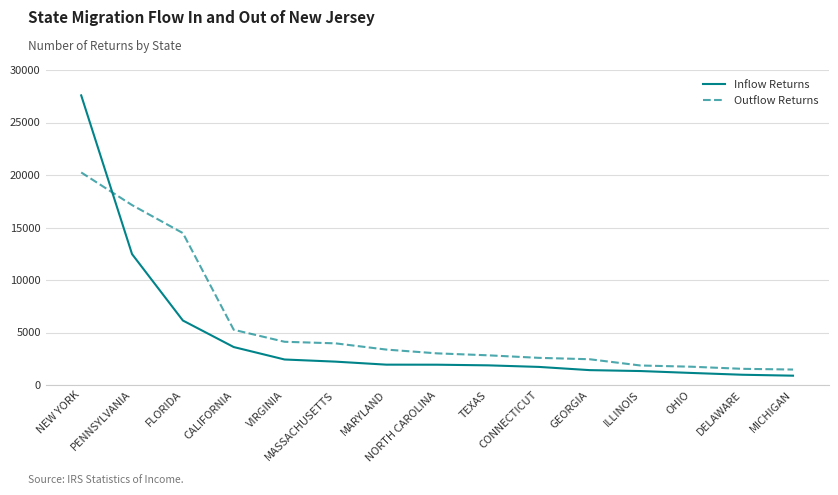

Which series has the largest total across all categories?

Outflow Returns